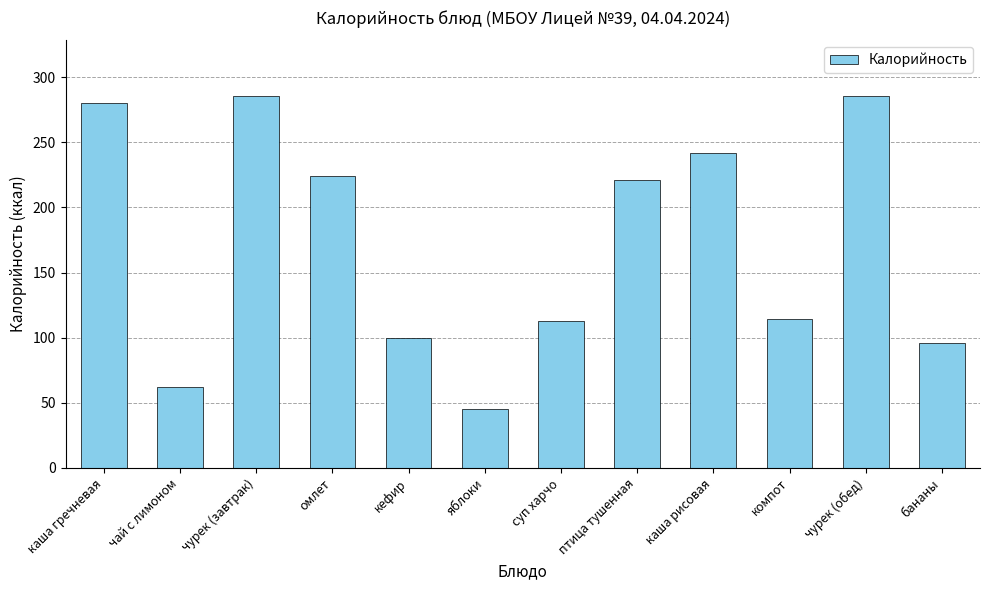

What is the minimum value shown in the chart?

45.0